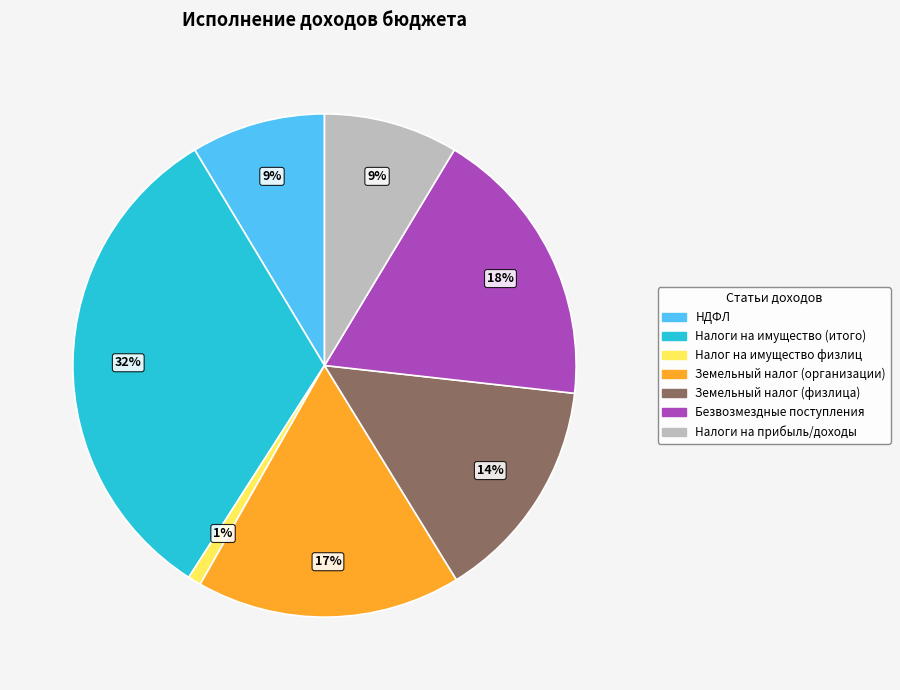

To the nearest percent, what is the difference between the largest and smallest slice percentages?

31%